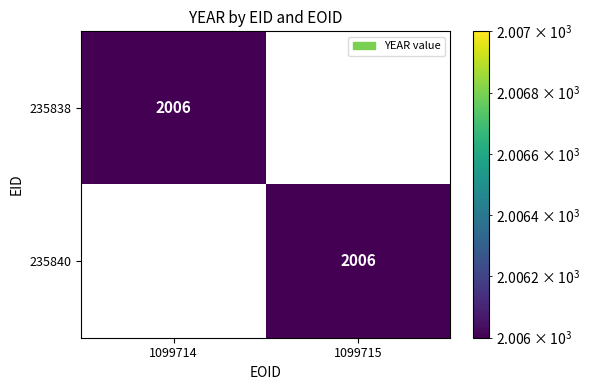

The 235838 series shows 2006 at 1099714. True or false?

True